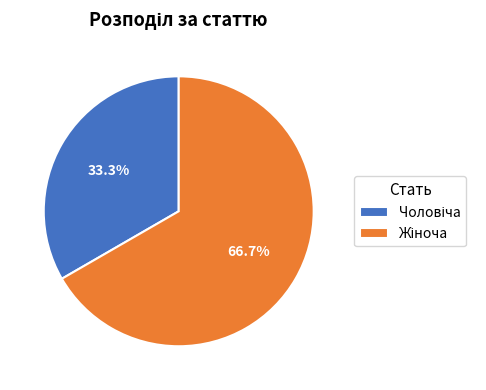

Is there any slice that represents more than half of the pie?

Yes